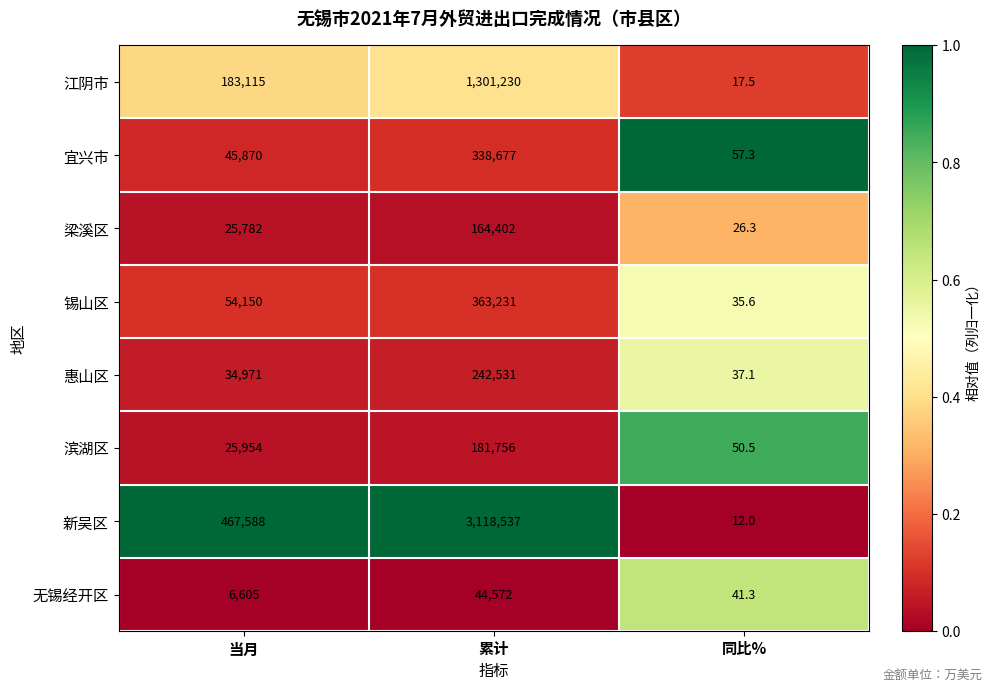

Is the value of 锡山区 at 累计 greater than the value of 宜兴市 at 同比%?

Yes